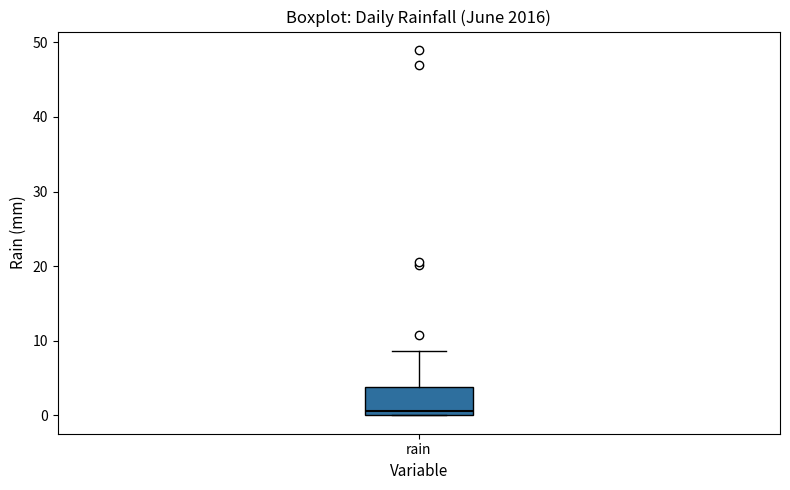

Where does the upper whisker of the box for rain end on the y-axis? The values are not printed on the chart, so give them approximately, as read against the axis.

9